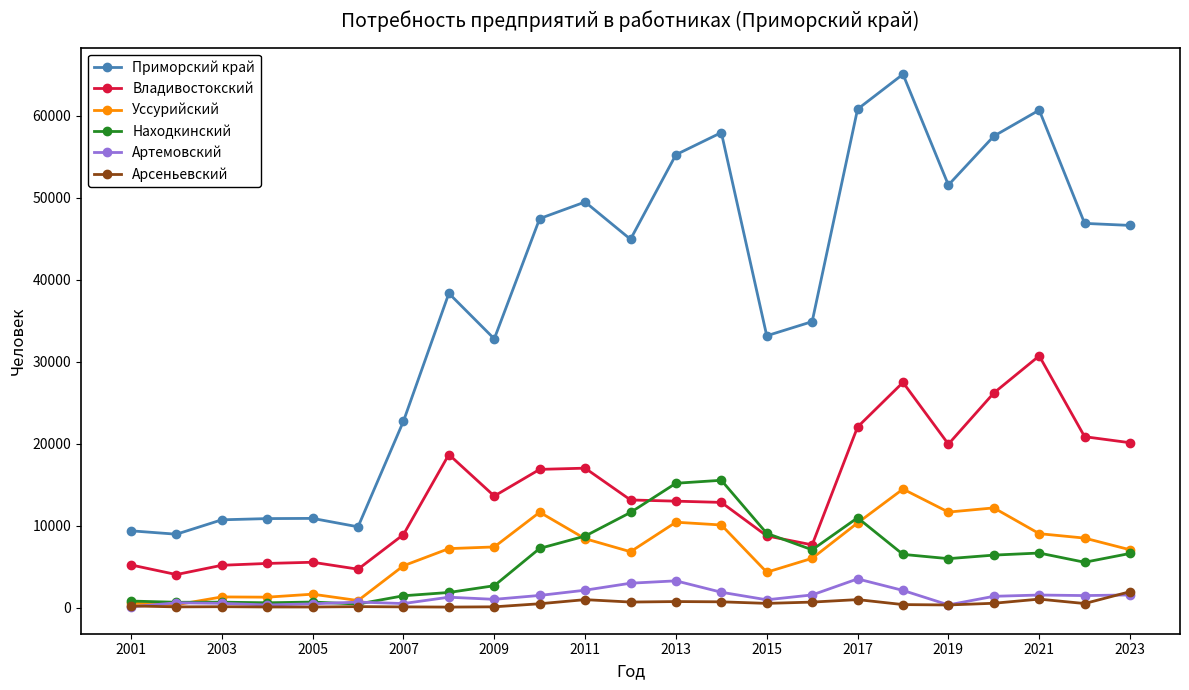

True or false: Находкинский has more than 2 points higher than both neighbors.

True